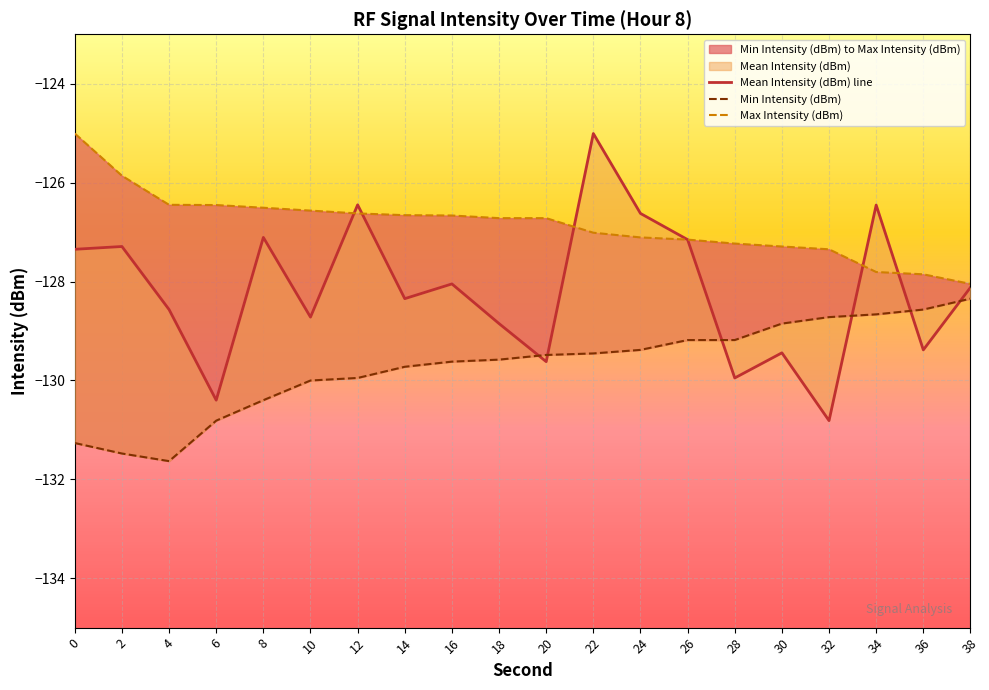

How many lines are shown in the chart?

3